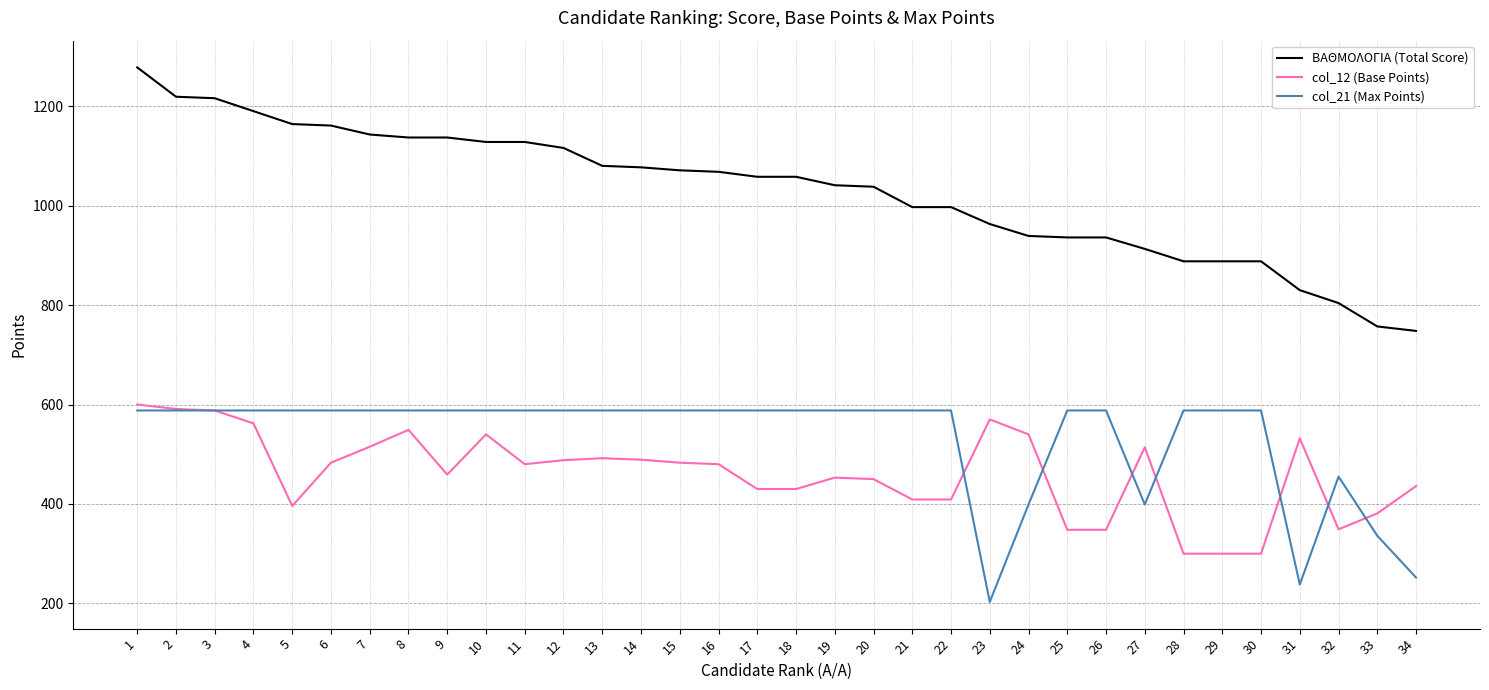

Which series has the widest spread of values?

ΒΑΘΜΟΛΟΓΙΑ (Total Score)